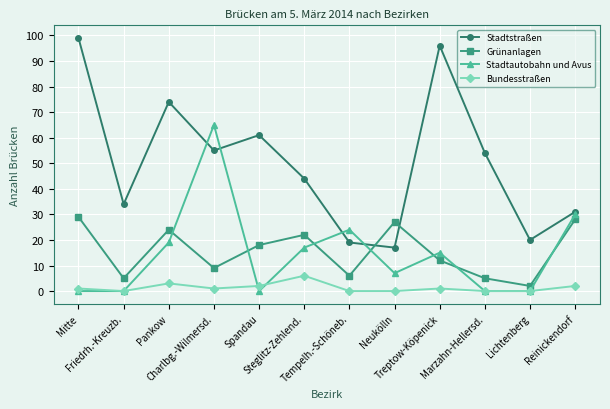

Reading right to left, transcribe all the data shown in this chart.

Stadtstraßen: Reinickendorf=31	Lichtenberg=20	Marzahn-Hellersd.=54	Treptow-Köpenick=96	Neukölln=17	Tempelh.-Schöneb.=19	Steglitz-Zehlend.=44	Spandau=61	Charlbg.-Wilmersd.=55	Pankow=74	Friedrh.-Kreuzb.=34	Mitte=99
Grünanlagen: Reinickendorf=28	Lichtenberg=2	Marzahn-Hellersd.=5	Treptow-Köpenick=12	Neukölln=27	Tempelh.-Schöneb.=6	Steglitz-Zehlend.=22	Spandau=18	Charlbg.-Wilmersd.=9	Pankow=24	Friedrh.-Kreuzb.=5	Mitte=29
Stadtautobahn und Avus: Reinickendorf=30	Lichtenberg=0	Marzahn-Hellersd.=0	Treptow-Köpenick=15	Neukölln=7	Tempelh.-Schöneb.=24	Steglitz-Zehlend.=17	Spandau=0	Charlbg.-Wilmersd.=65	Pankow=19	Friedrh.-Kreuzb.=0	Mitte=0
Bundesstraßen: Reinickendorf=2	Lichtenberg=0	Marzahn-Hellersd.=0	Treptow-Köpenick=1	Neukölln=0	Tempelh.-Schöneb.=0	Steglitz-Zehlend.=6	Spandau=2	Charlbg.-Wilmersd.=1	Pankow=3	Friedrh.-Kreuzb.=0	Mitte=1